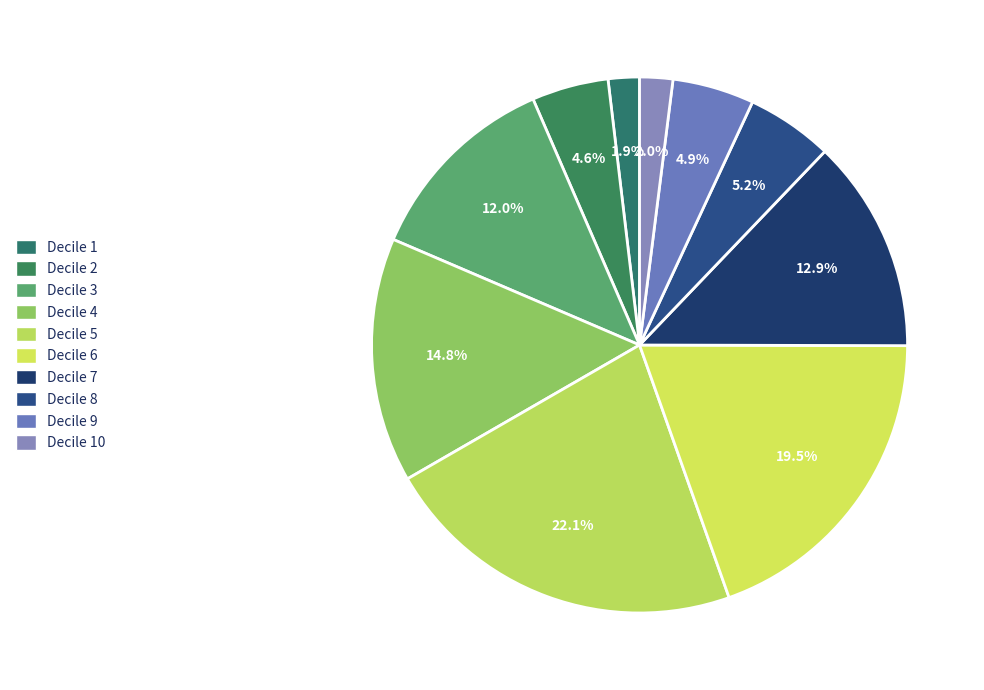

Between Decile 8 and Decile 7, which is larger?

Decile 7